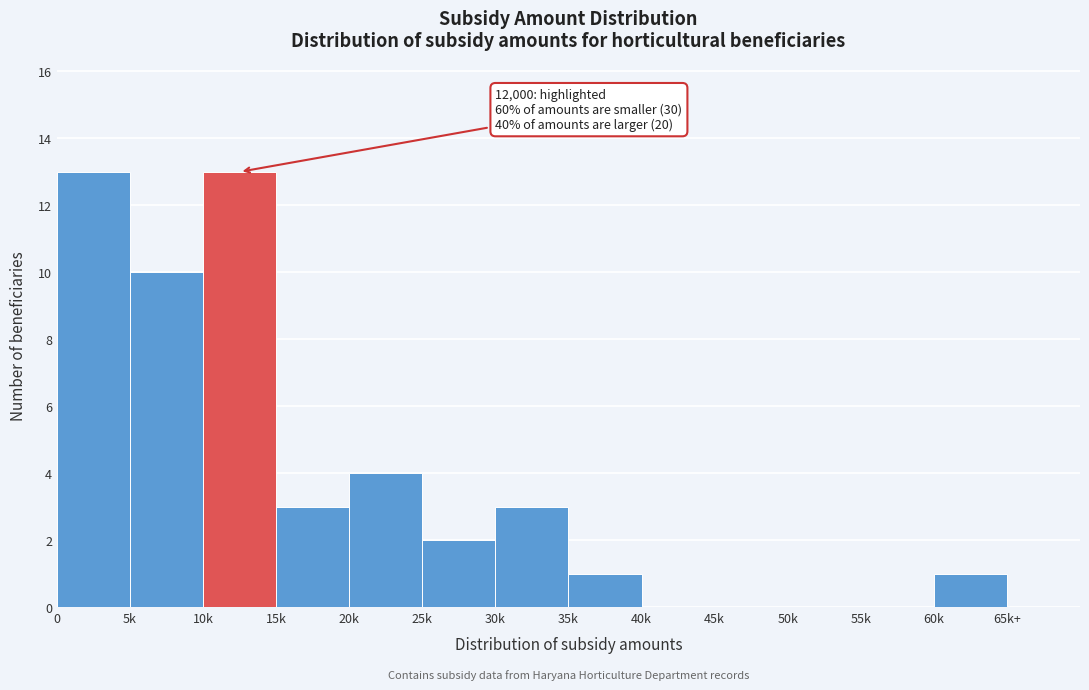

Reading left to right, list all the values displayed in this chart.

0=13	5k=10	10k=13	15k=3	20k=4	25k=2	30k=3	35k=1	40k=0	45k=0	50k=0	55k=0	60k=1	65k+=0